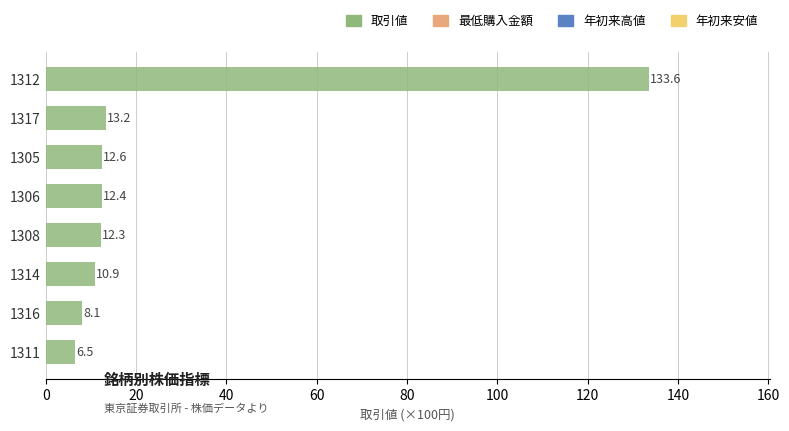

Between 1308 and 1317, which is larger?

1317